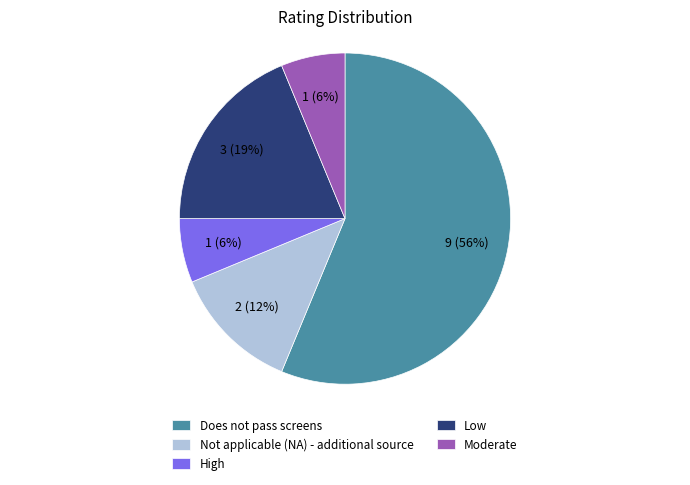

Which category accounts for the majority?

Does not pass screens